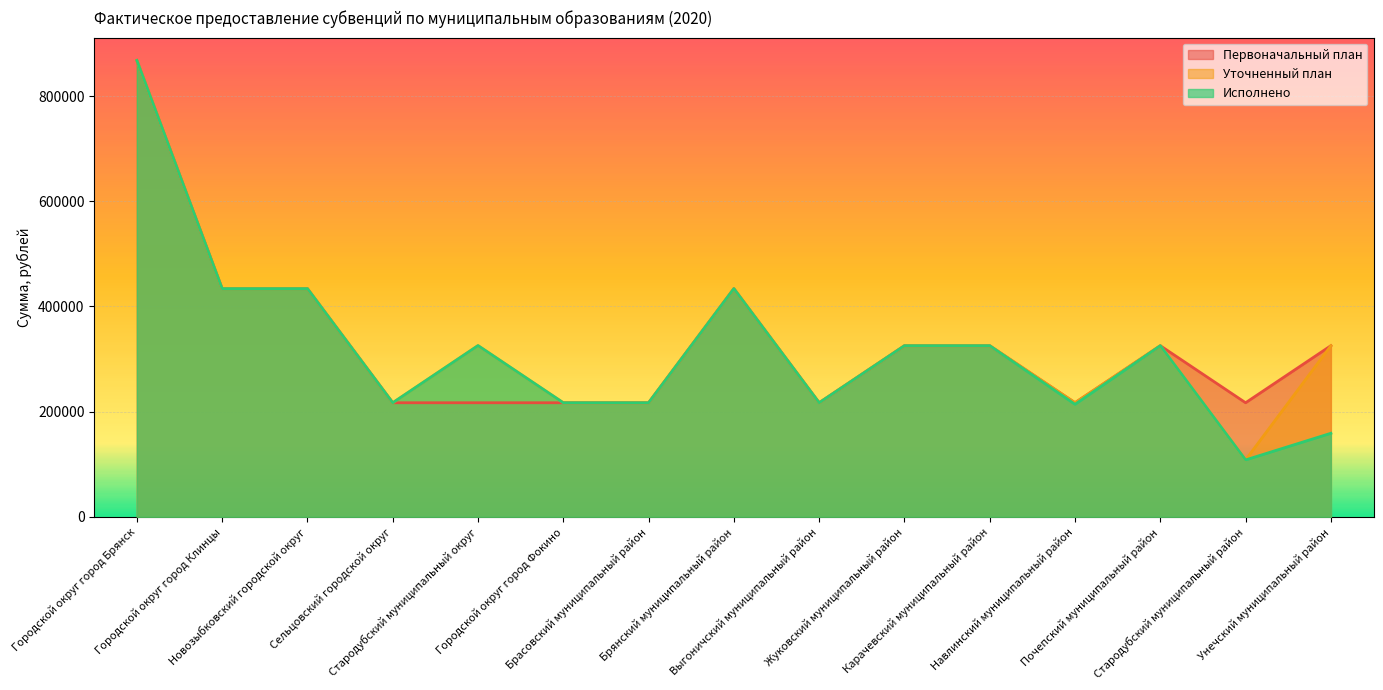

What value does the Первоначальный план series have at Карачевский муниципальный район?

325389.0